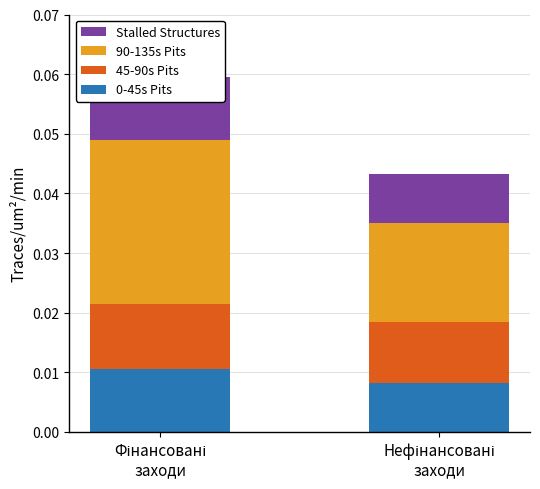

Reading left to right, what are all the values shown in this chart?

0-45s Pits: Фінансовані
заходи=0.0	Нефінансовані
заходи=0.0
45-90s Pits: Фінансовані
заходи=0.0	Нефінансовані
заходи=0.0
90-135s Pits: Фінансовані
заходи=0.0	Нефінансовані
заходи=0.0
Stalled Structures: Фінансовані
заходи=0.0	Нефінансовані
заходи=0.0